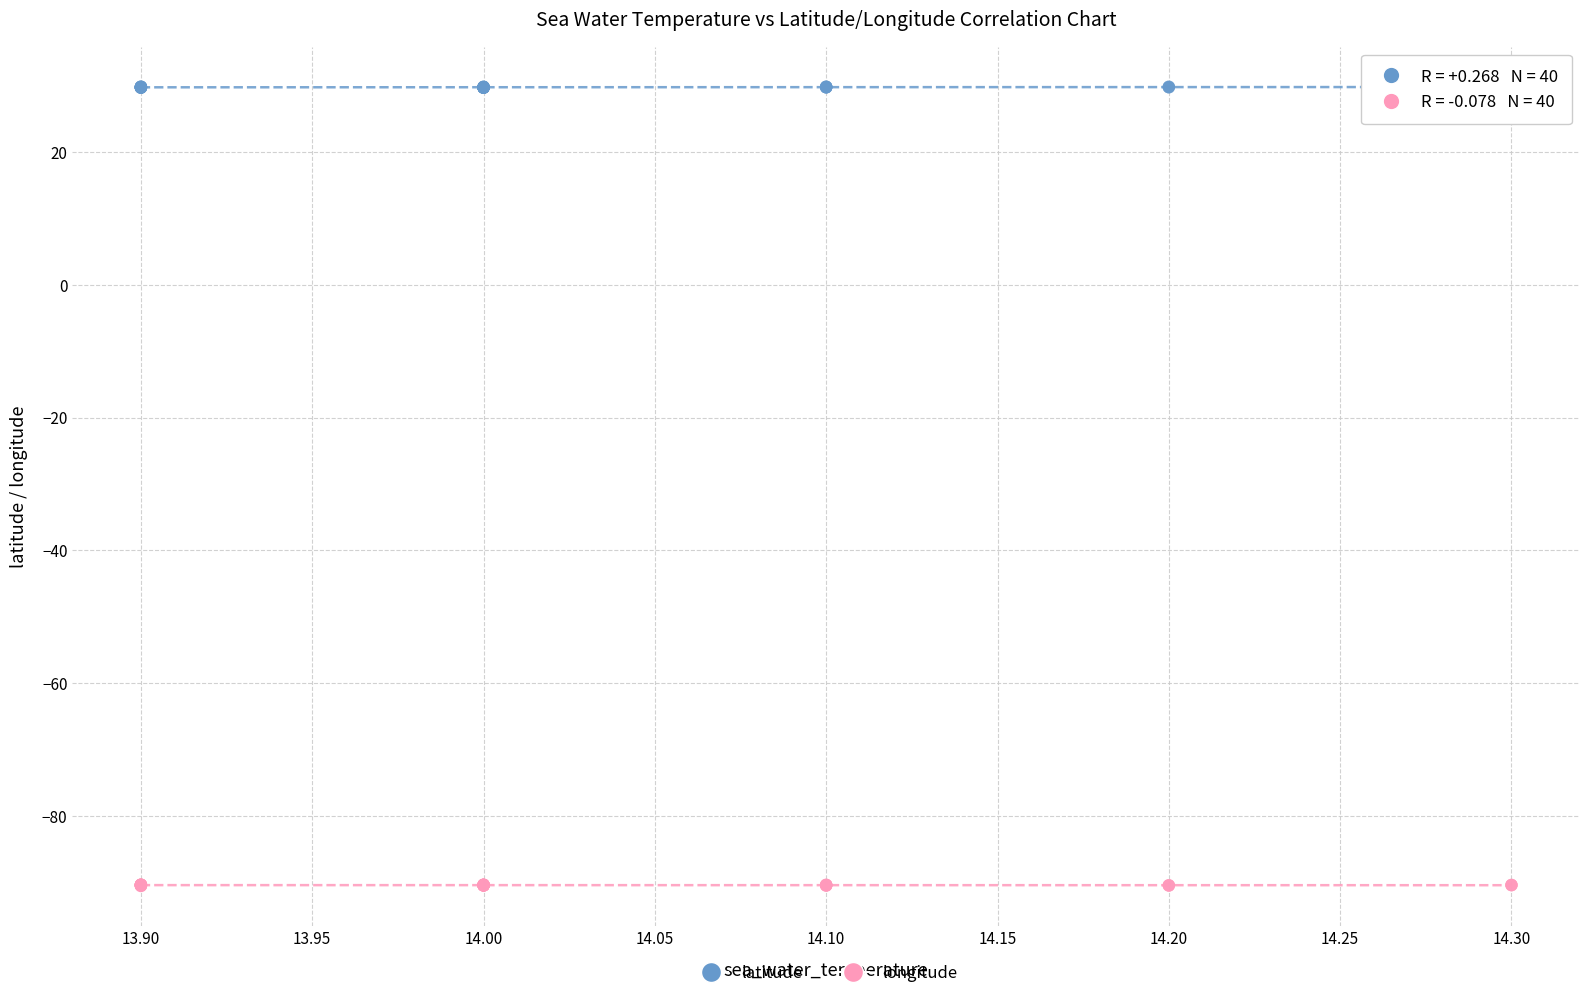

What is the X range (max minus min) for the scatter plot?

0.4